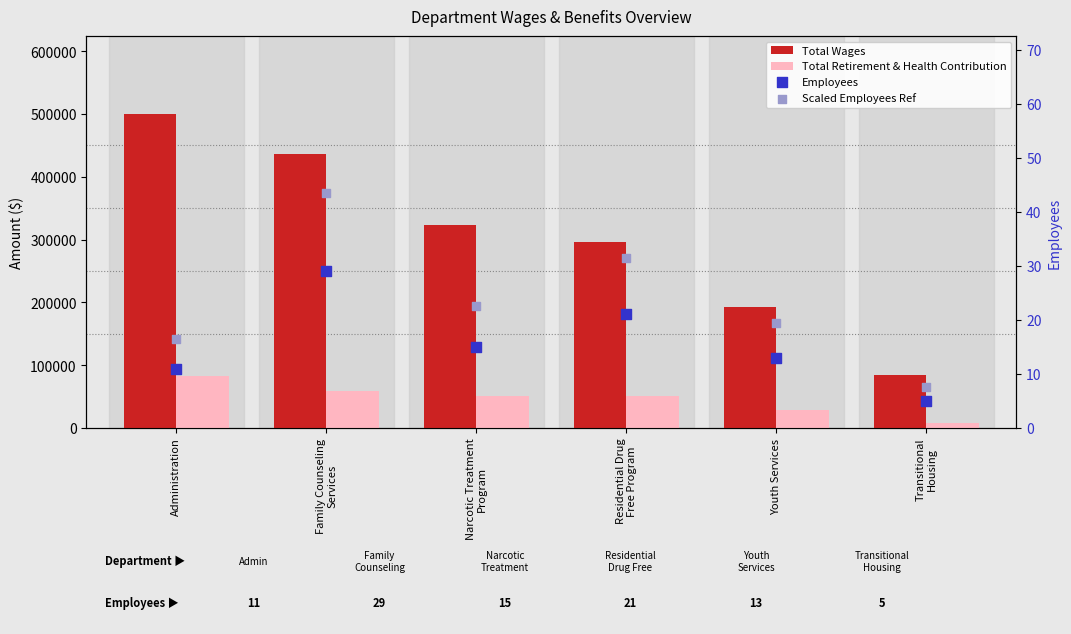

What is the total value across all series at Transitional
Housing?

92529.5